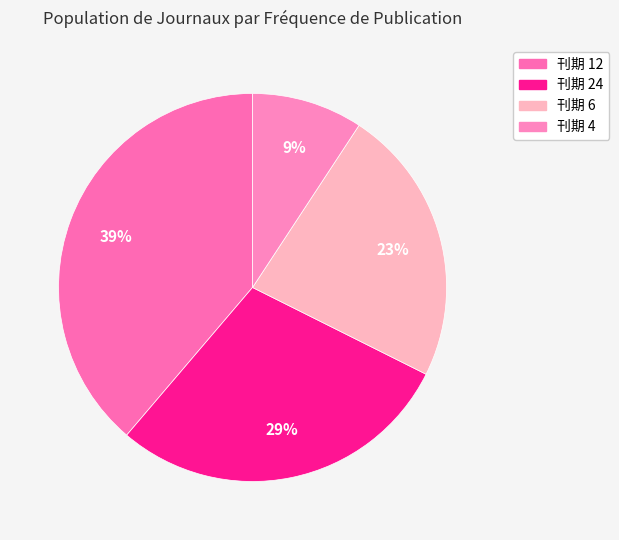

How many slices are in this pie chart?

4